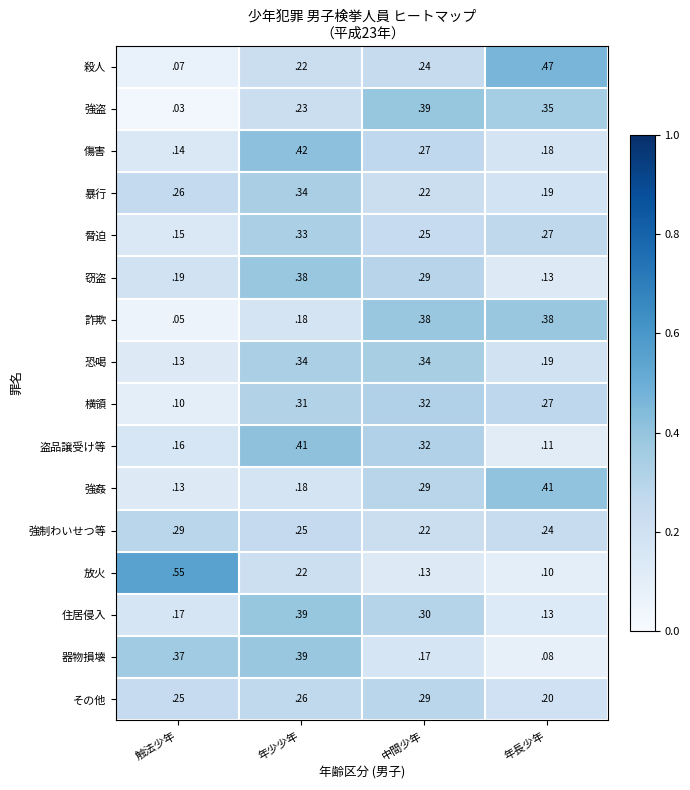

Which category has the highest value across all series?

触法少年